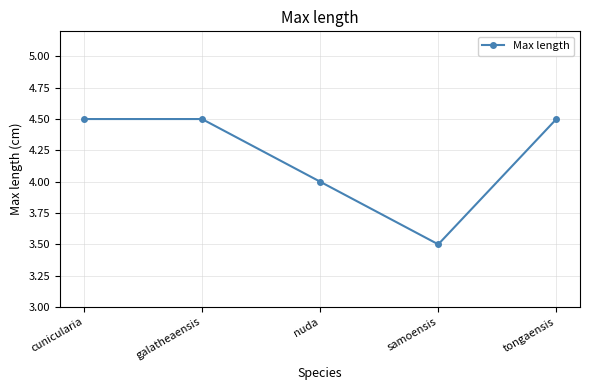

True or false: there are more than 1 points higher than both neighbors.

False